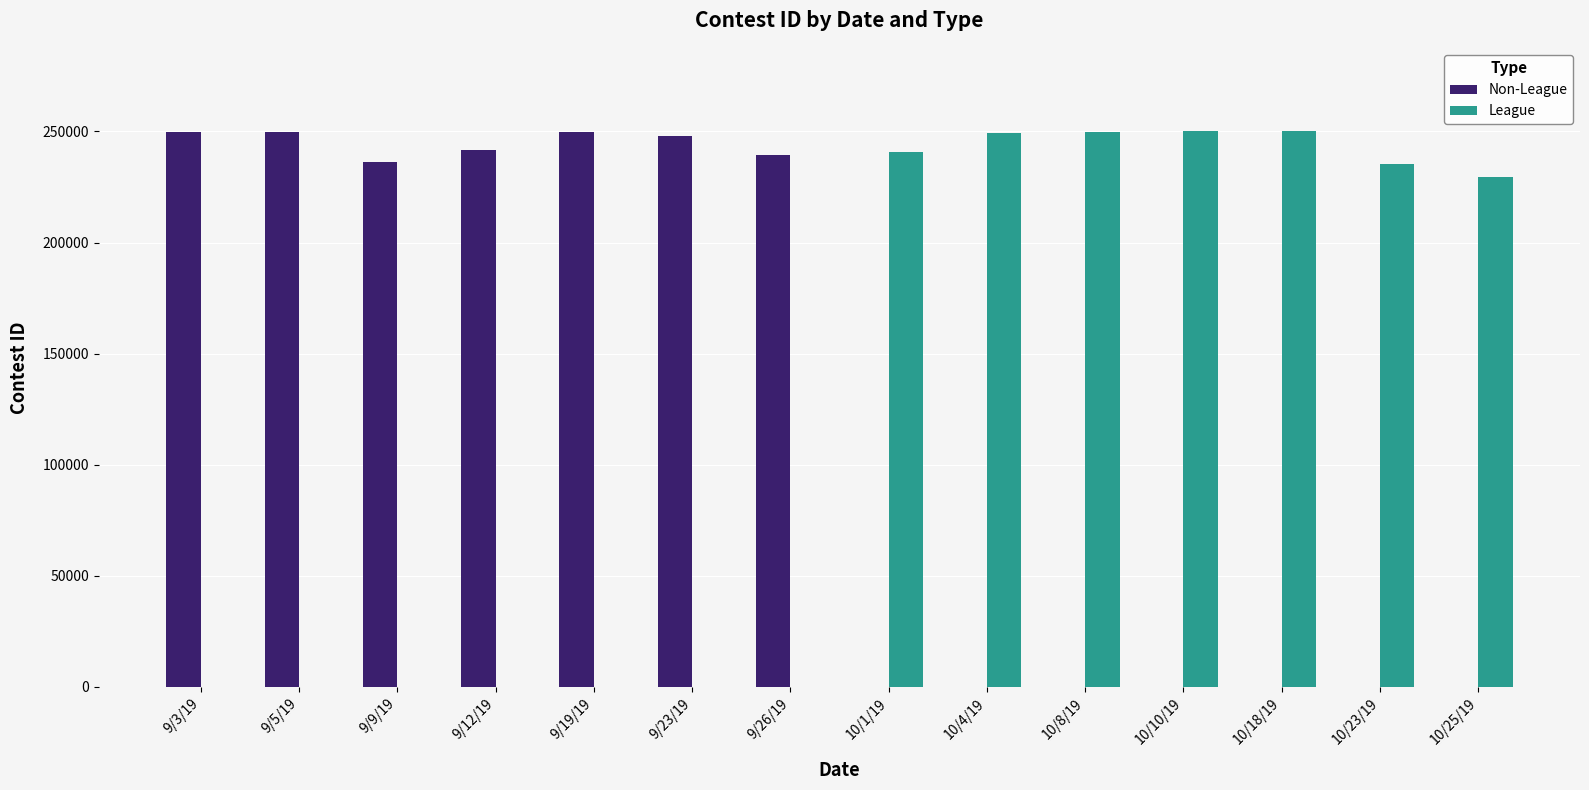

What is the sum of all Non-League values?

1714804